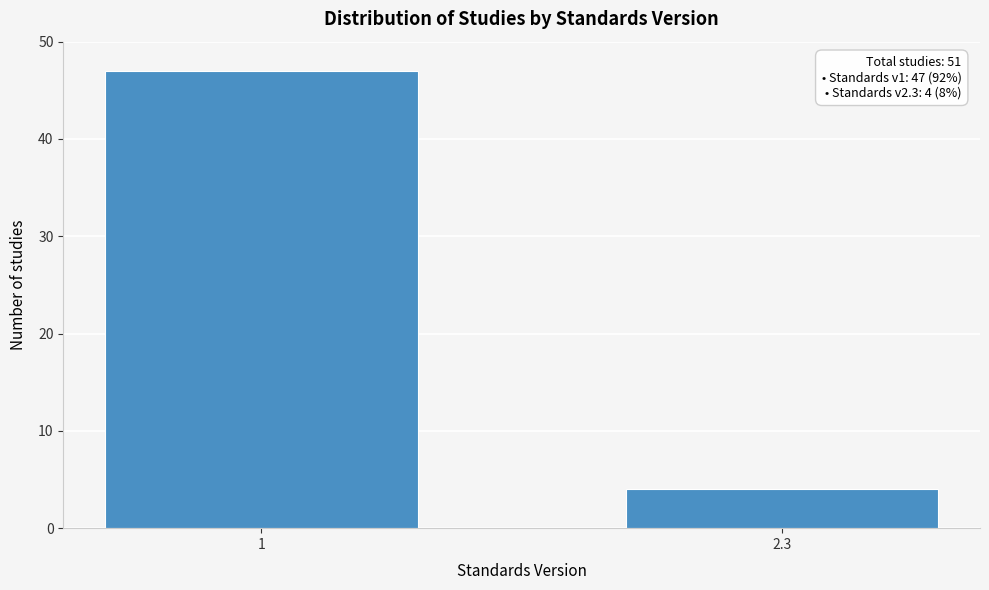

Reading right to left, extract all data points from this chart.

4	47